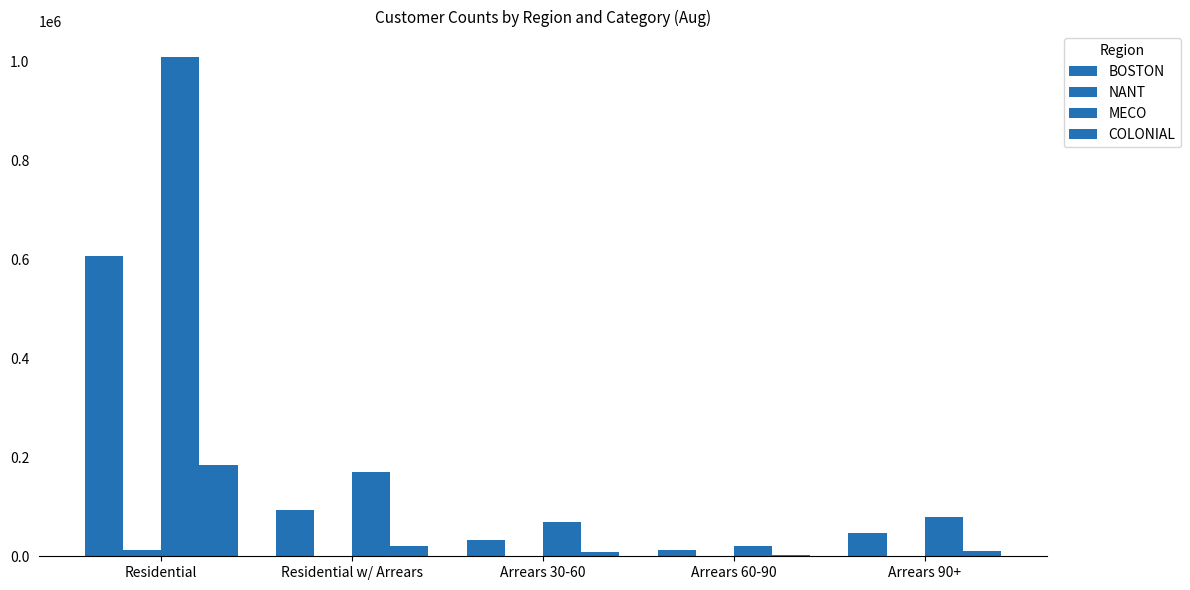

What is the label of the 1st bar from the left?

Residential